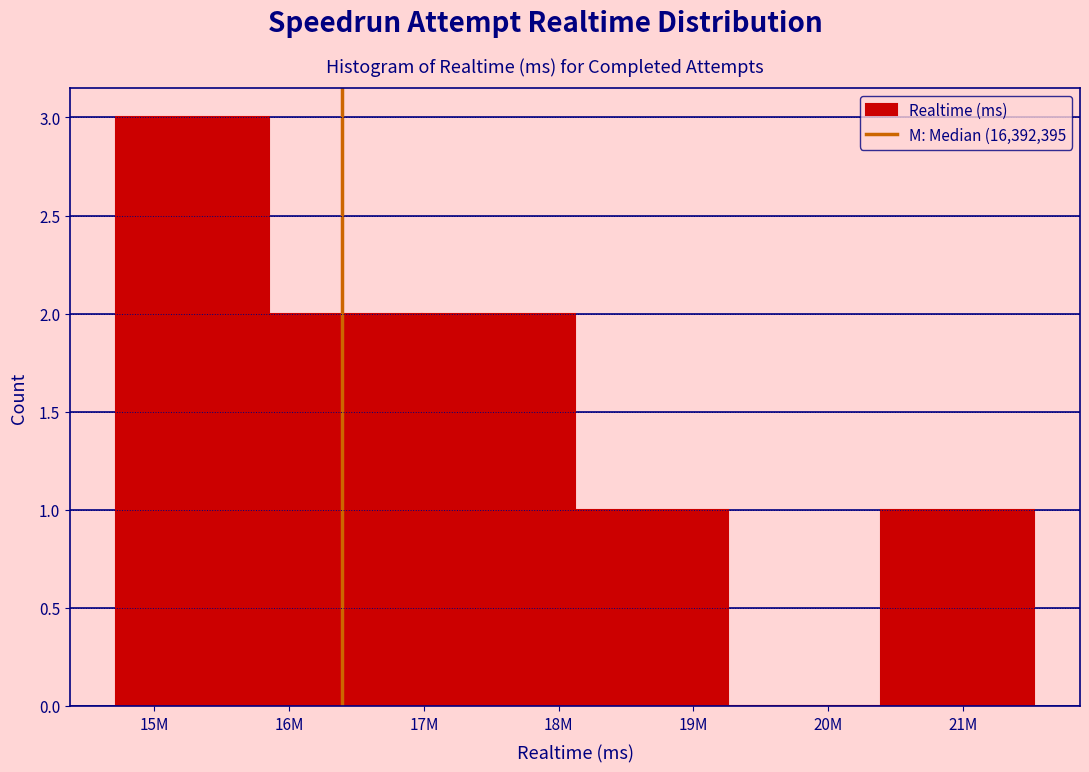

Reading left to right, list all the values displayed in this chart.

15M=3	16M=2	18M=2	19M=1	20M=0	21M=1